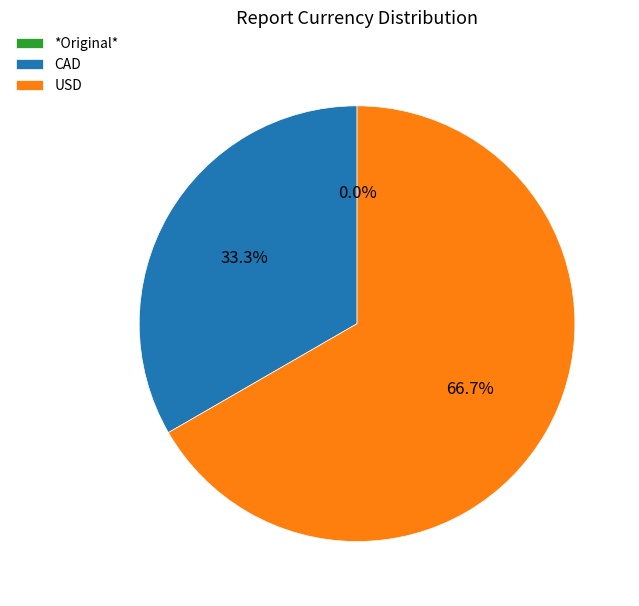

Is the sum of CAD and *Original* greater than half?

No